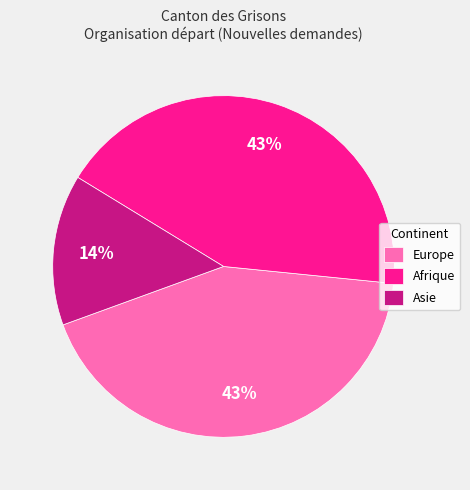

Count the number of slices in the pie.

3